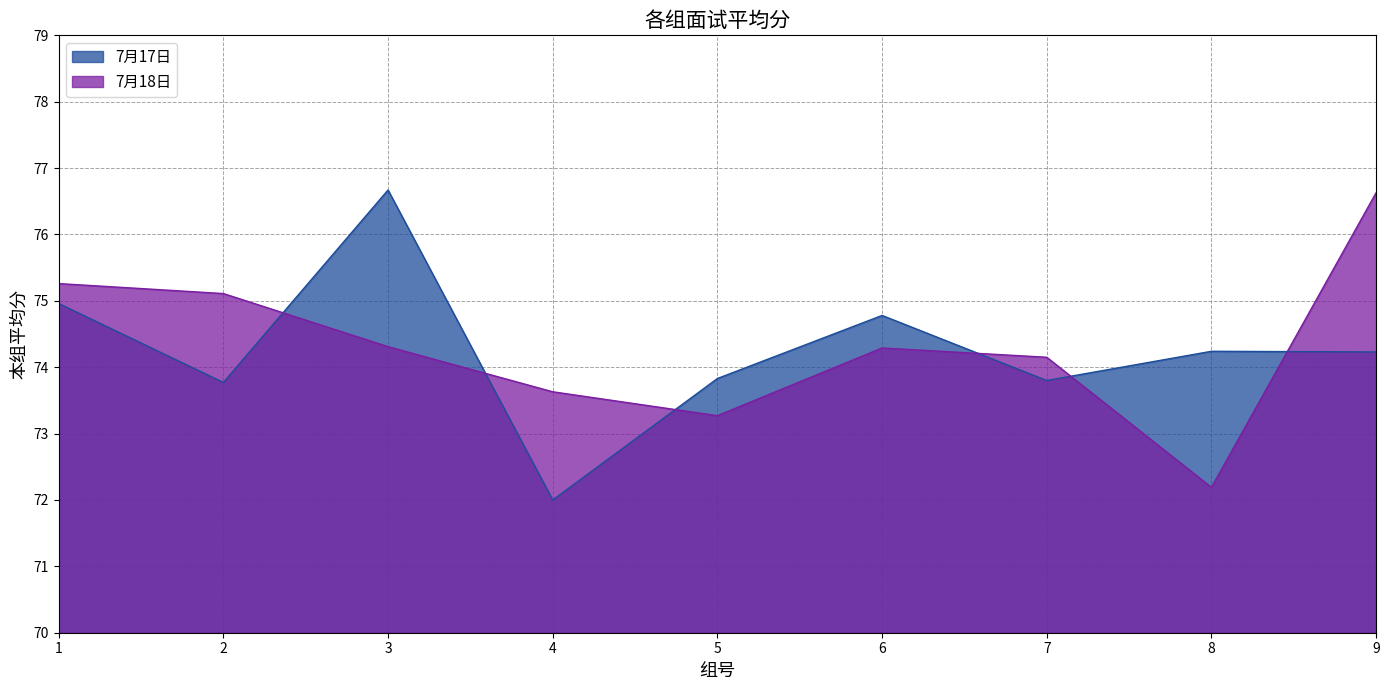

Where does the 7月18日 series first go above 74?

1